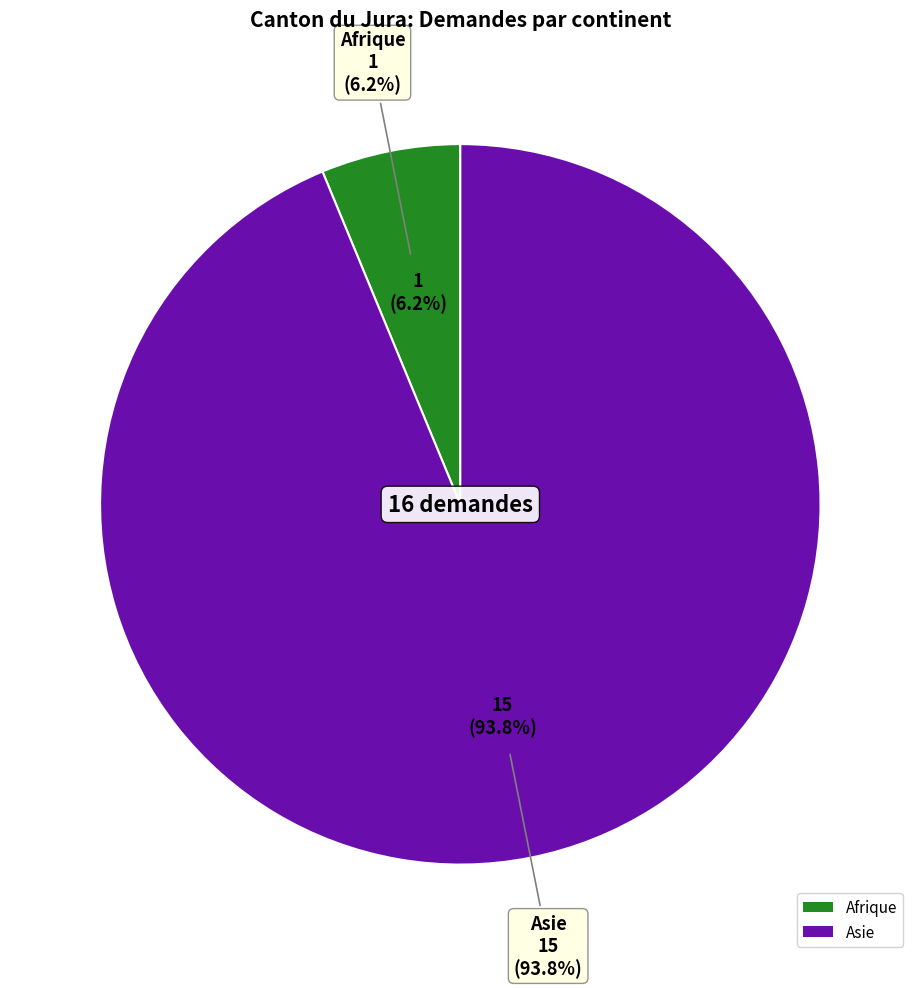

Is Amérique the majority of the pie?

No